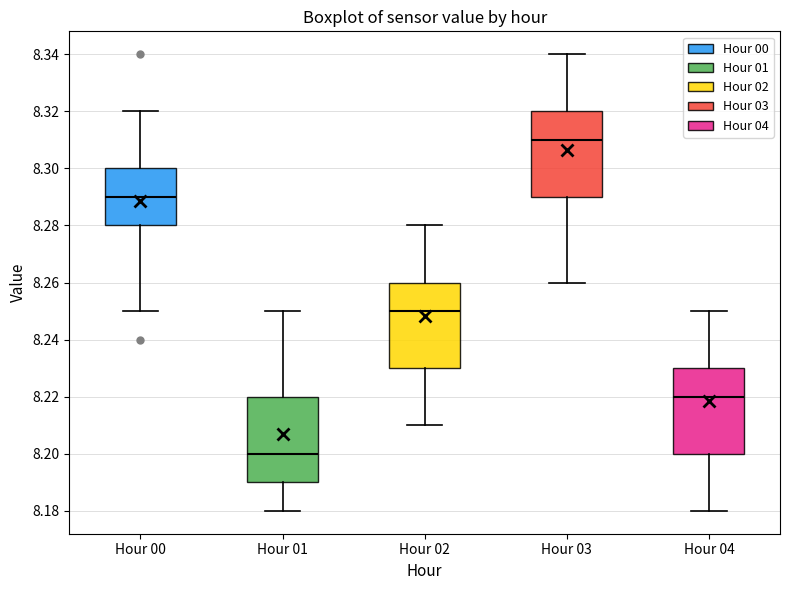

Reading left to right, transcribe this box plot: for each box, give where its median line is, the range the box spans, and where its two whiskers end, as read against the y-axis. The values are not printed on the chart, so give them approximately, as read against the axis.

Hour 00: median 8.29, box 8.28 to 8.30, whiskers 8.25 to 8.32
Hour 01: median 8.20, box 8.19 to 8.22, whiskers 8.18 to 8.25
Hour 02: median 8.25, box 8.23 to 8.26, whiskers 8.21 to 8.28
Hour 03: median 8.31, box 8.29 to 8.32, whiskers 8.26 to 8.34
Hour 04: median 8.22, box 8.20 to 8.23, whiskers 8.18 to 8.25